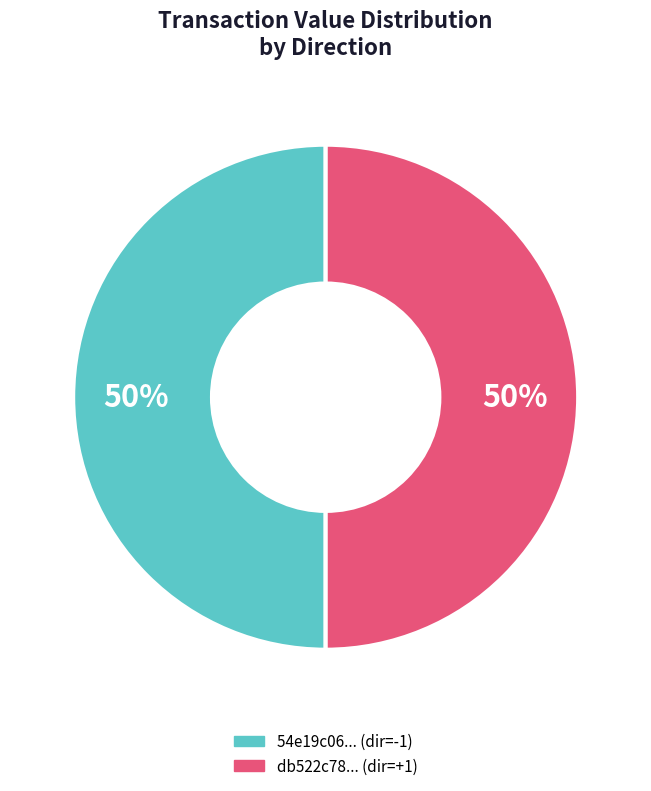

To the nearest percent, what is the combined percentage of 54e19c06... (dir=-1) and db522c78... (dir=+1)?

100%